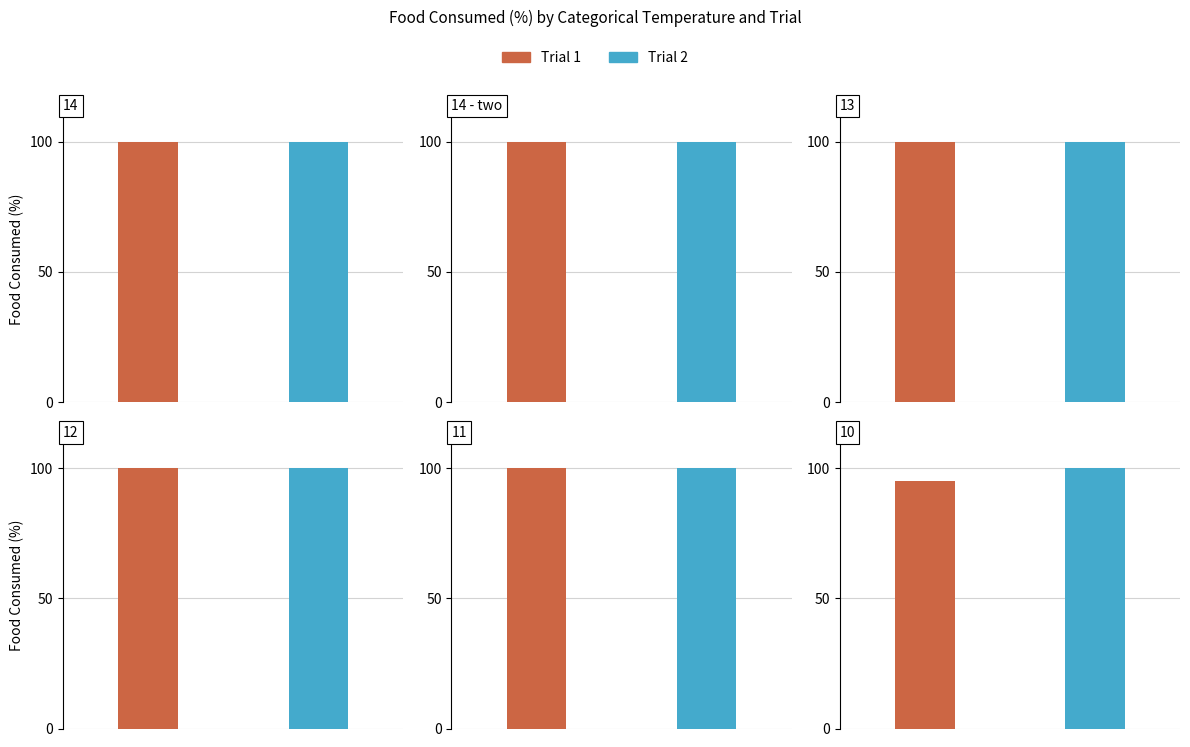

How many groups of bars are there?

6